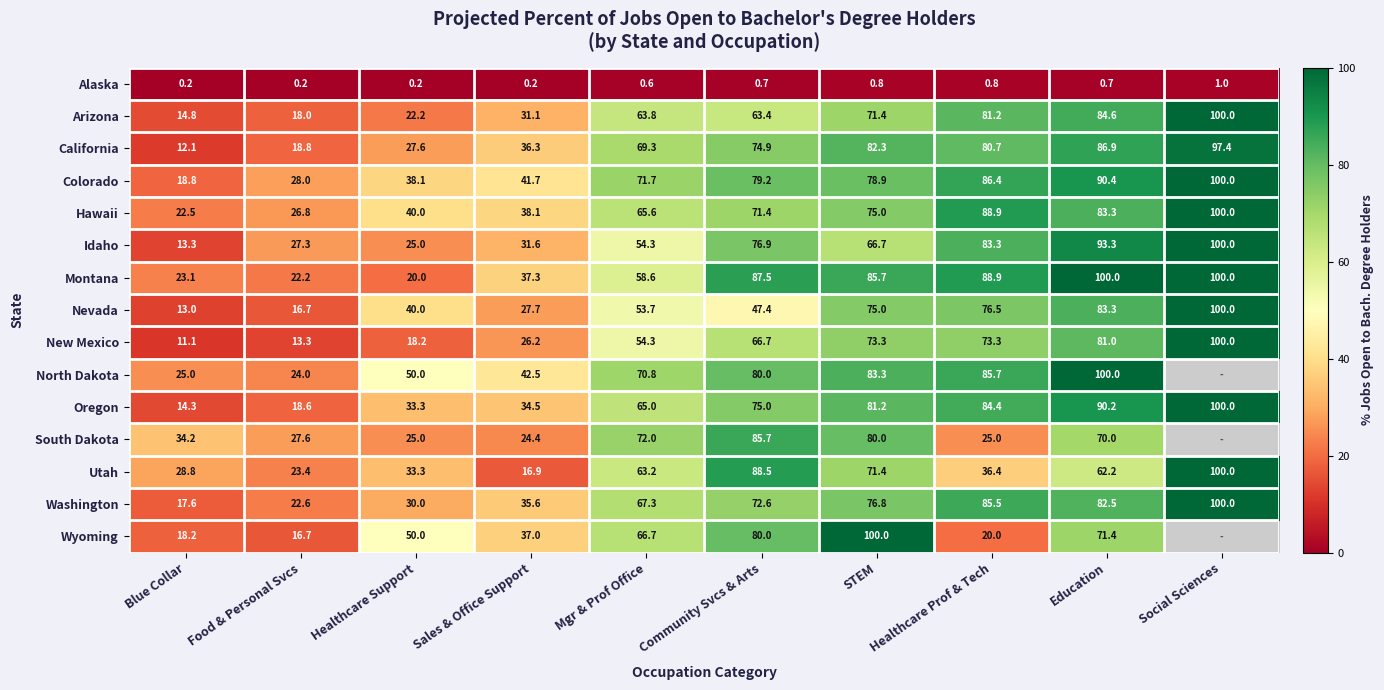

How many values in the Montana series exceed 85?

5